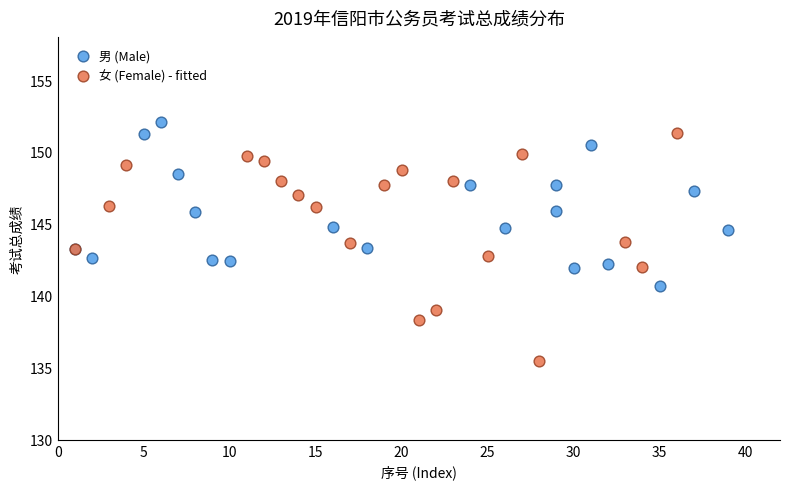

Which series has the largest Y range (max minus min)?

女 (Female) - fitted